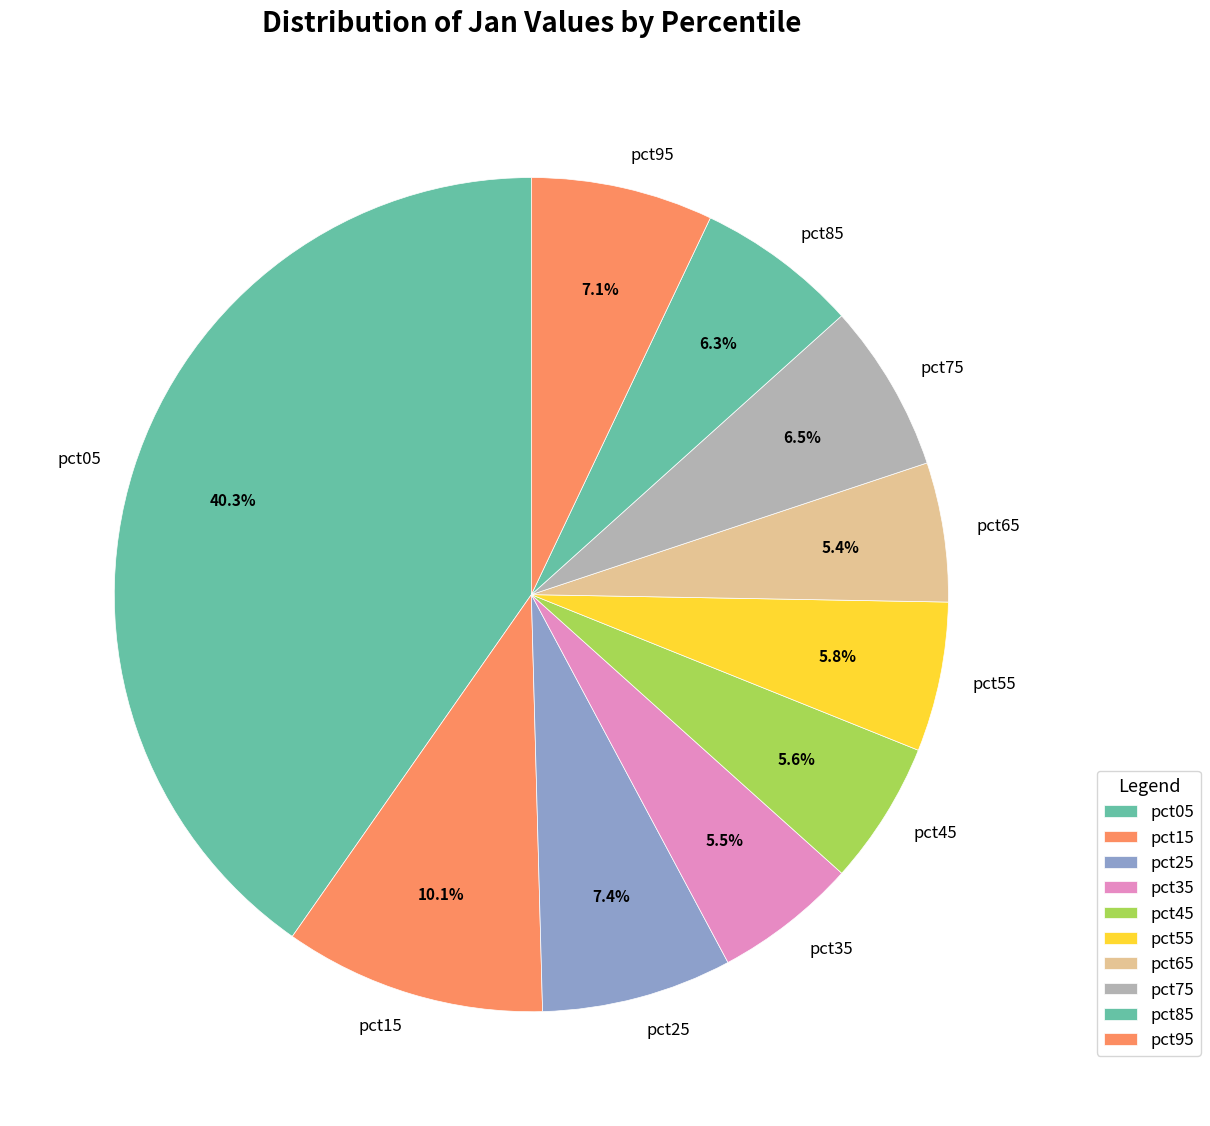

What percentage is NOT represented by pct05?

59.7%